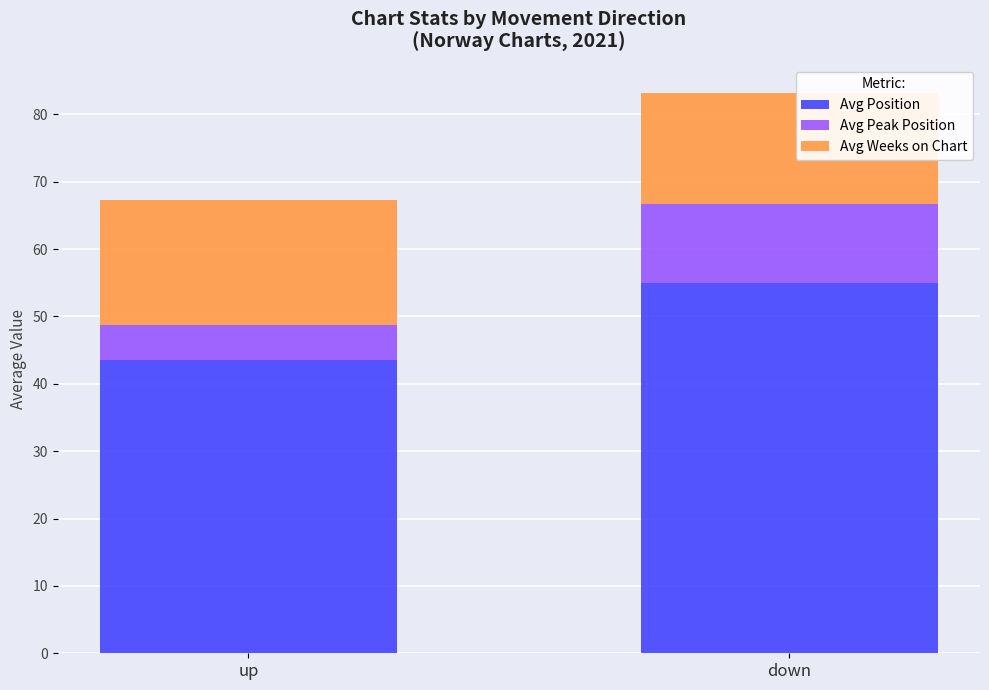

At which label does Avg Position first exceed 54?

down